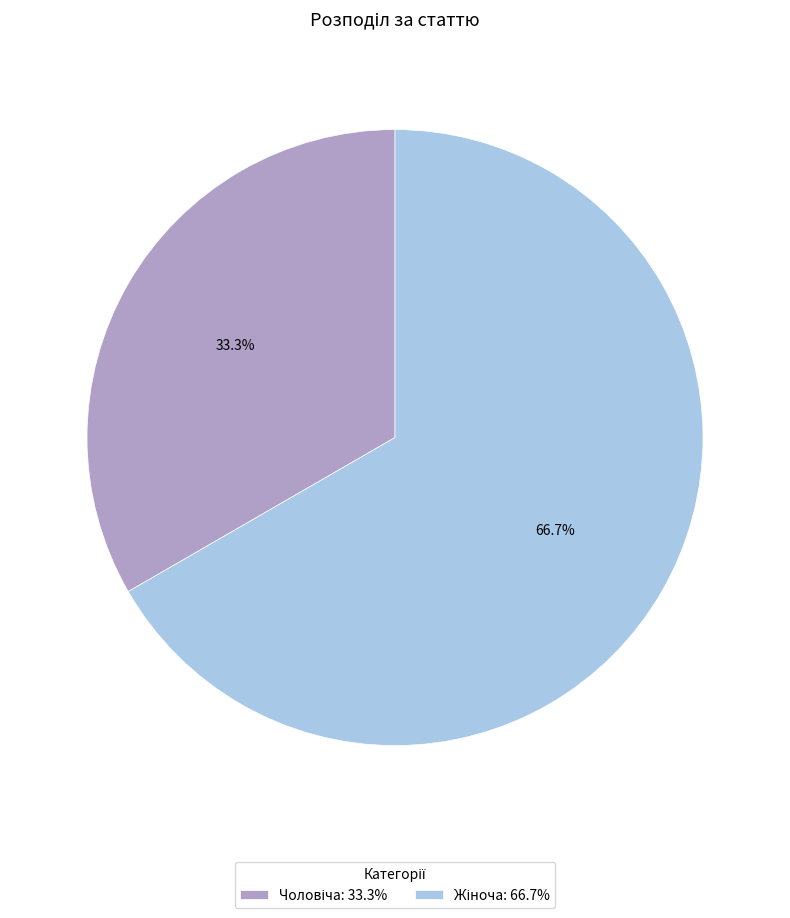

Does any single category account for the majority?

Yes